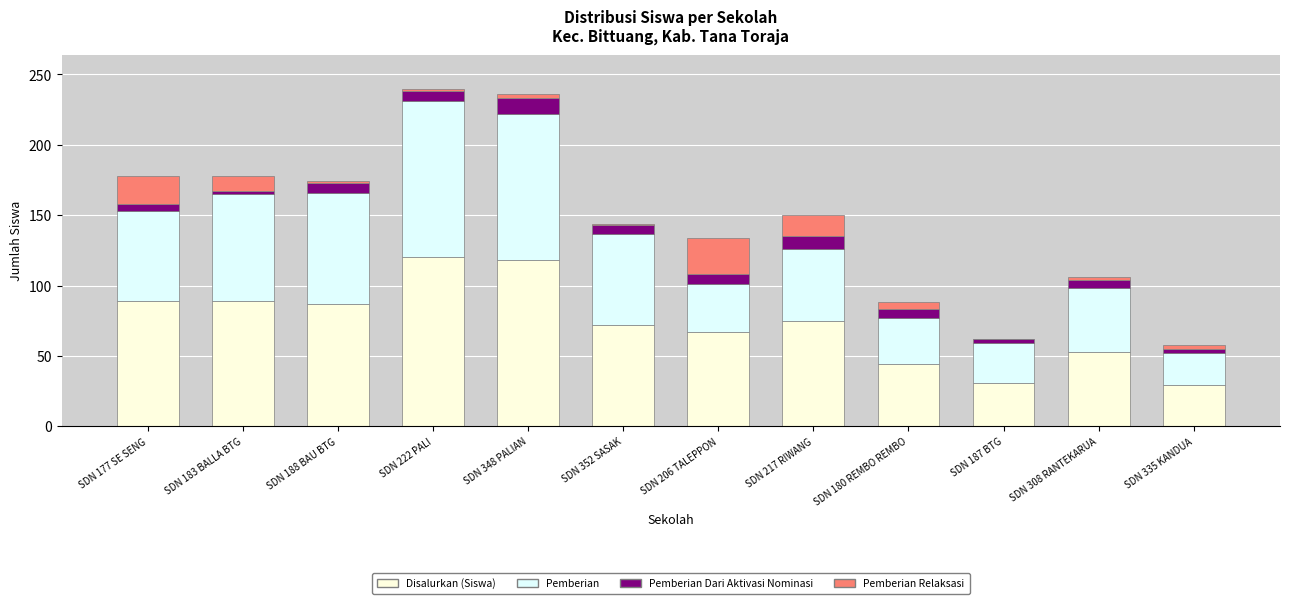

How many series are shown in this chart?

4